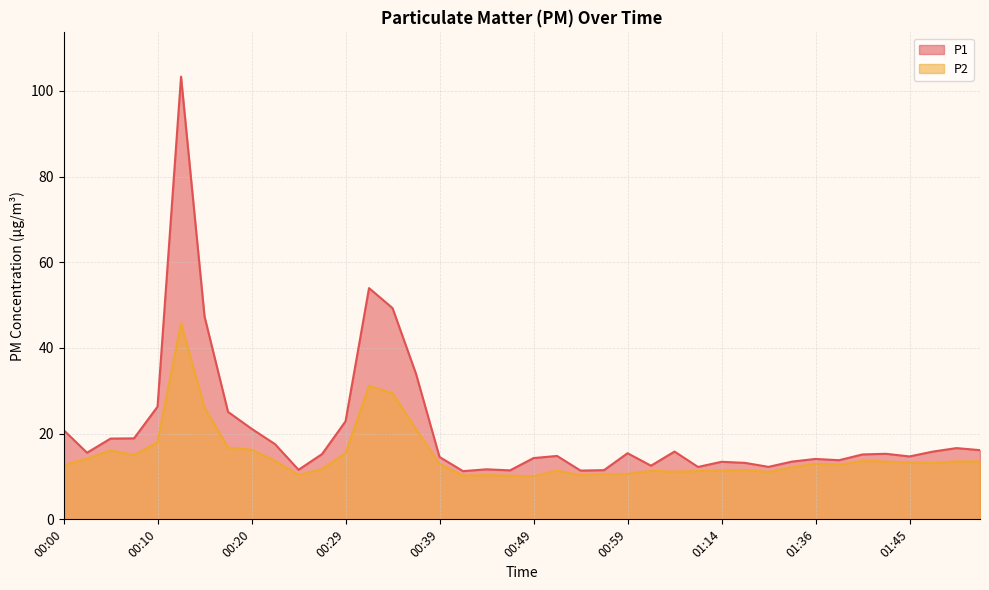

Is the value of P1 at 01:53 greater than the value of P2 at 01:38?

Yes